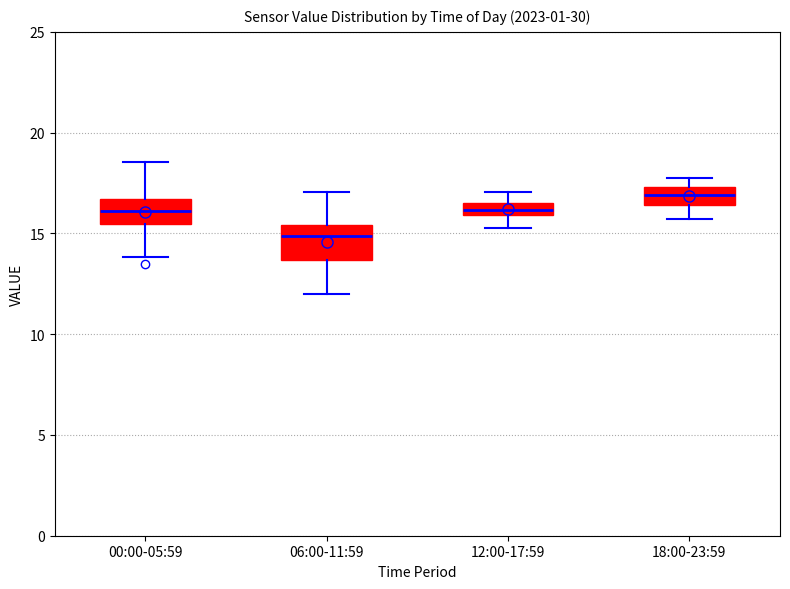

Which box is the tallest, from its lower edge to its upper edge?

06:00-11:59